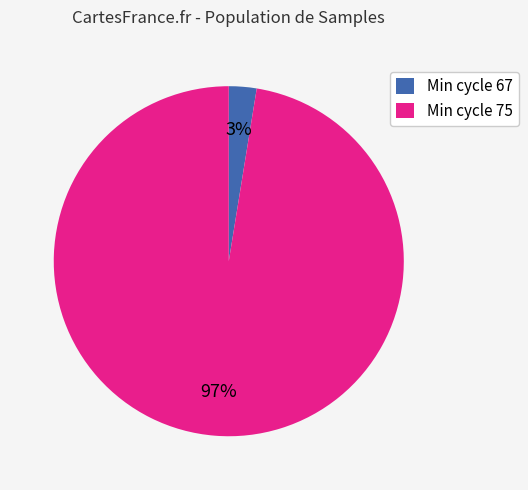

Is there a majority slice in this chart?

Yes